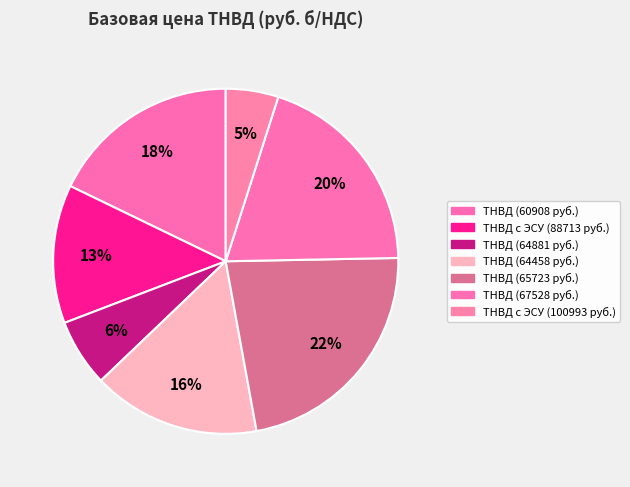

Which category has the smallest portion of the pie?

ТНВД с ЭСУ (100993 руб.)